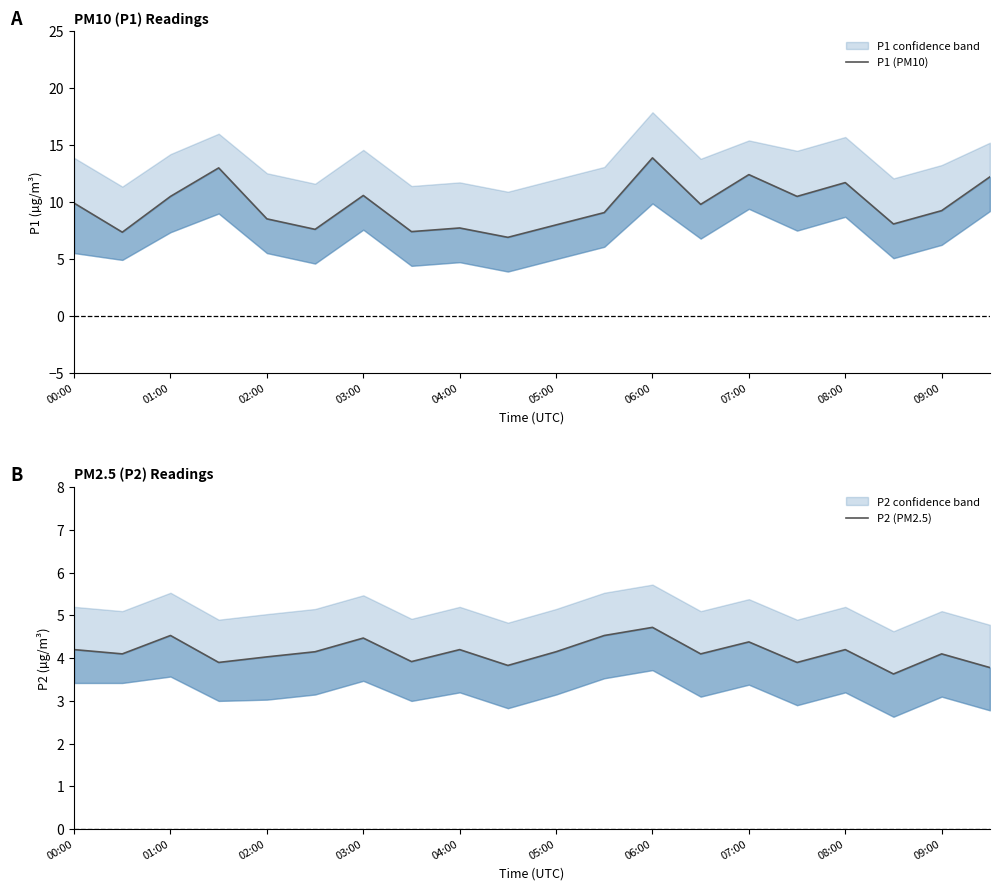

What is the approximate value of P2 (PM2.5) at 03:00?

4.5